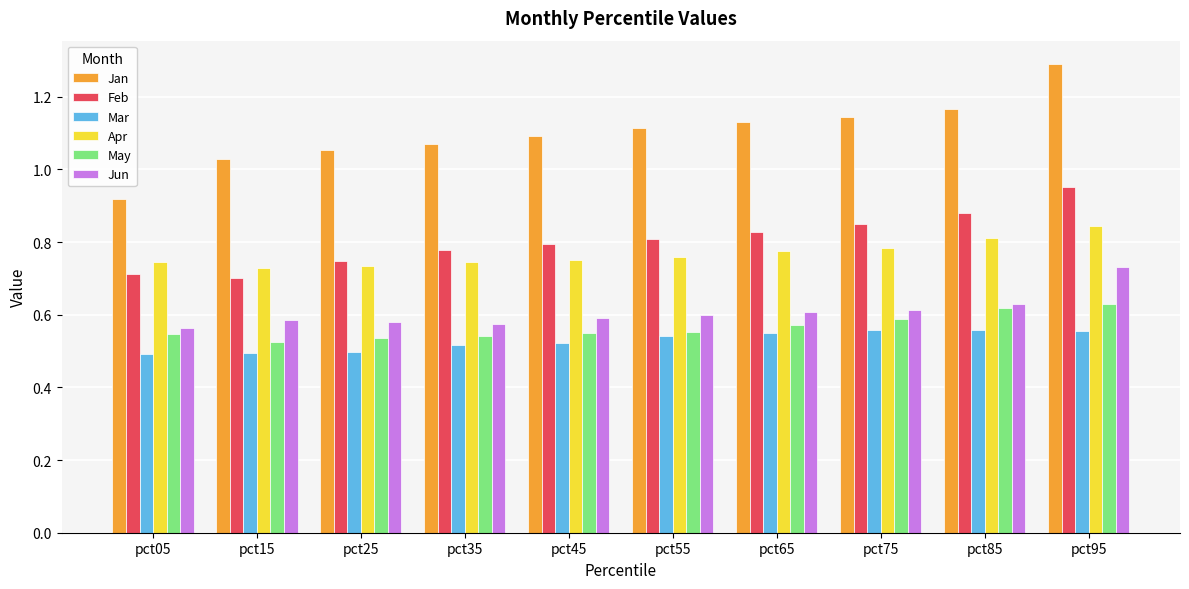

At which category is the sum across all series the highest?

pct95